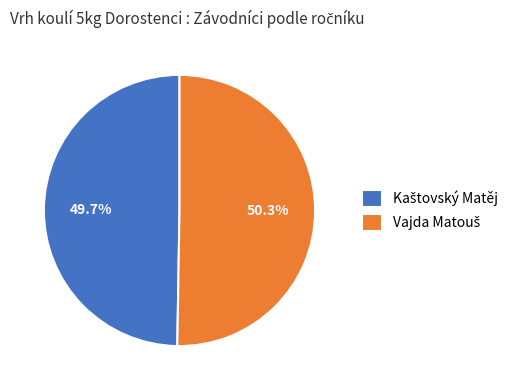

Is there any slice that represents more than half of the pie?

Yes